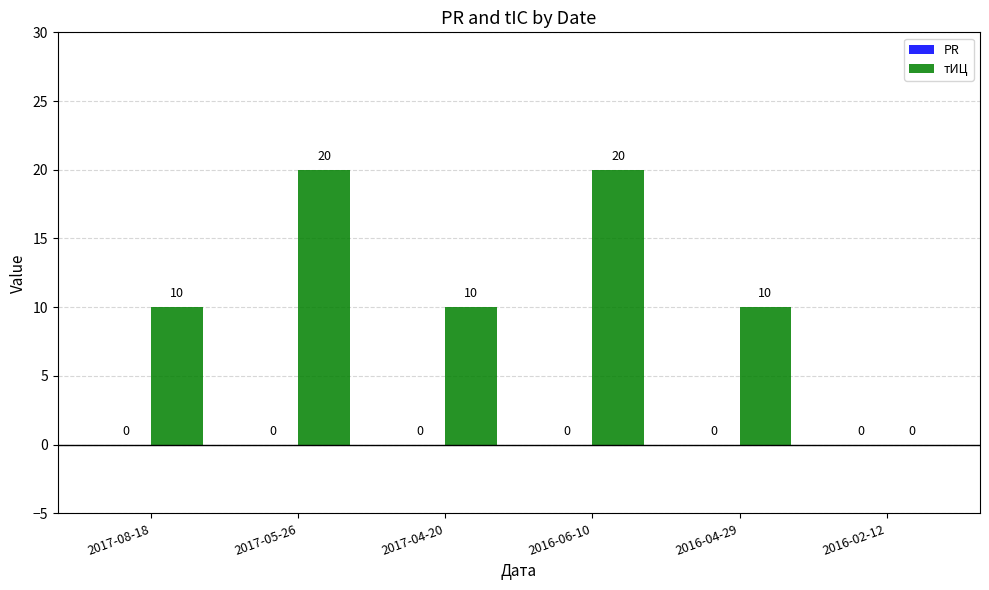

What value does the data have at 2017-08-18, to the nearest 5?

10